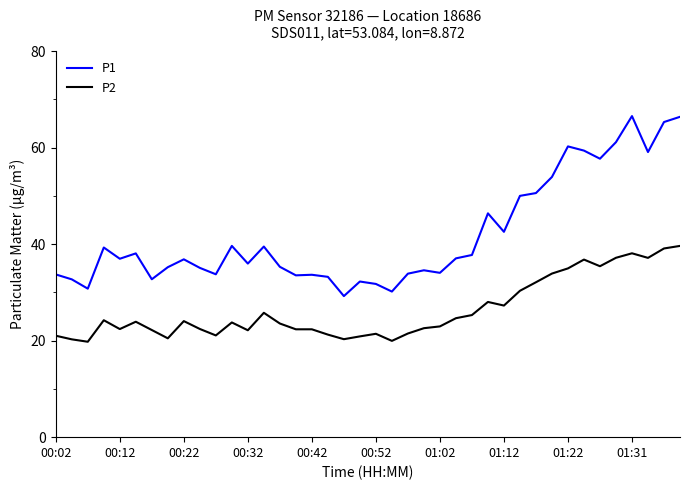

At how many categories does at least one series exceed 41?

13